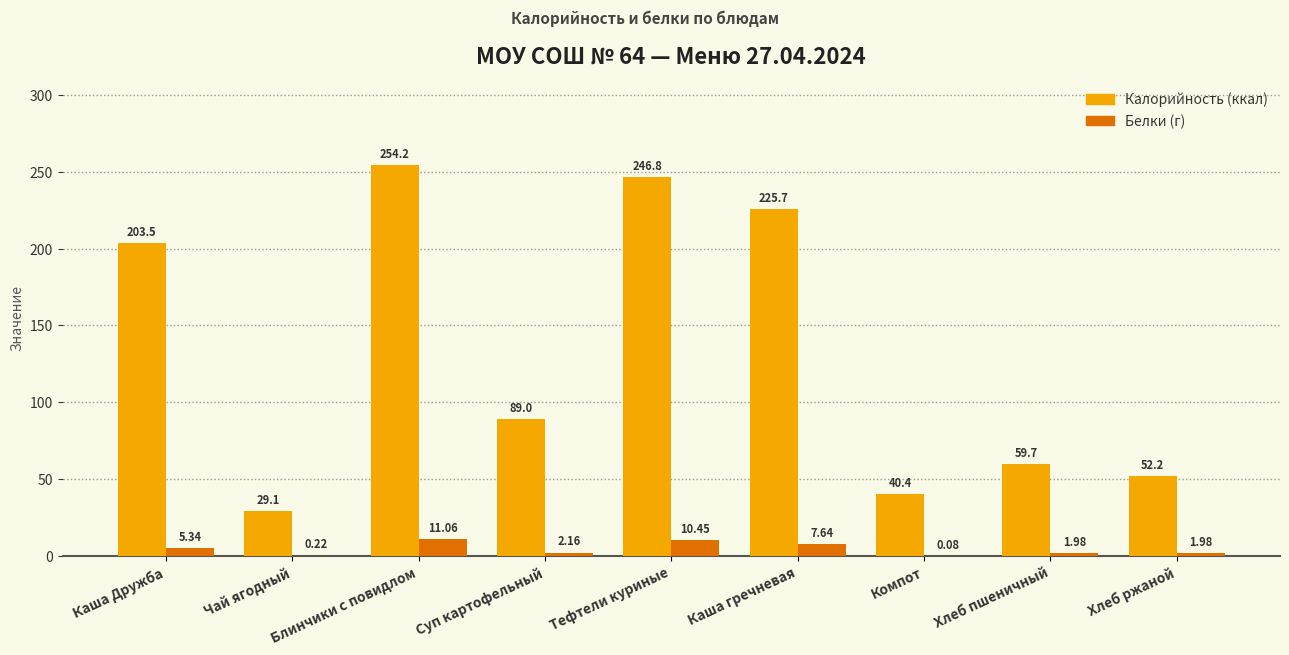

At which category is the sum across all series the highest?

Блинчики с повидлом